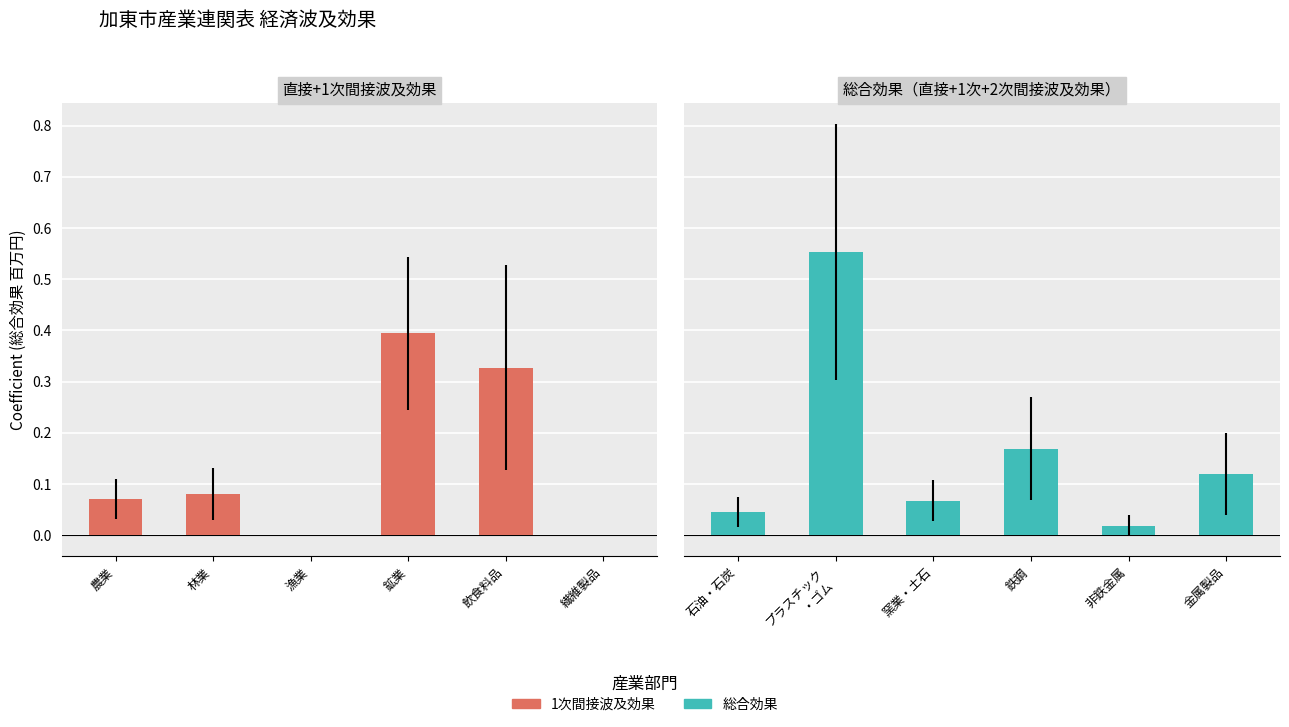

At which label is 総合効果（直接+1次+2次） closest to 0?

漁業